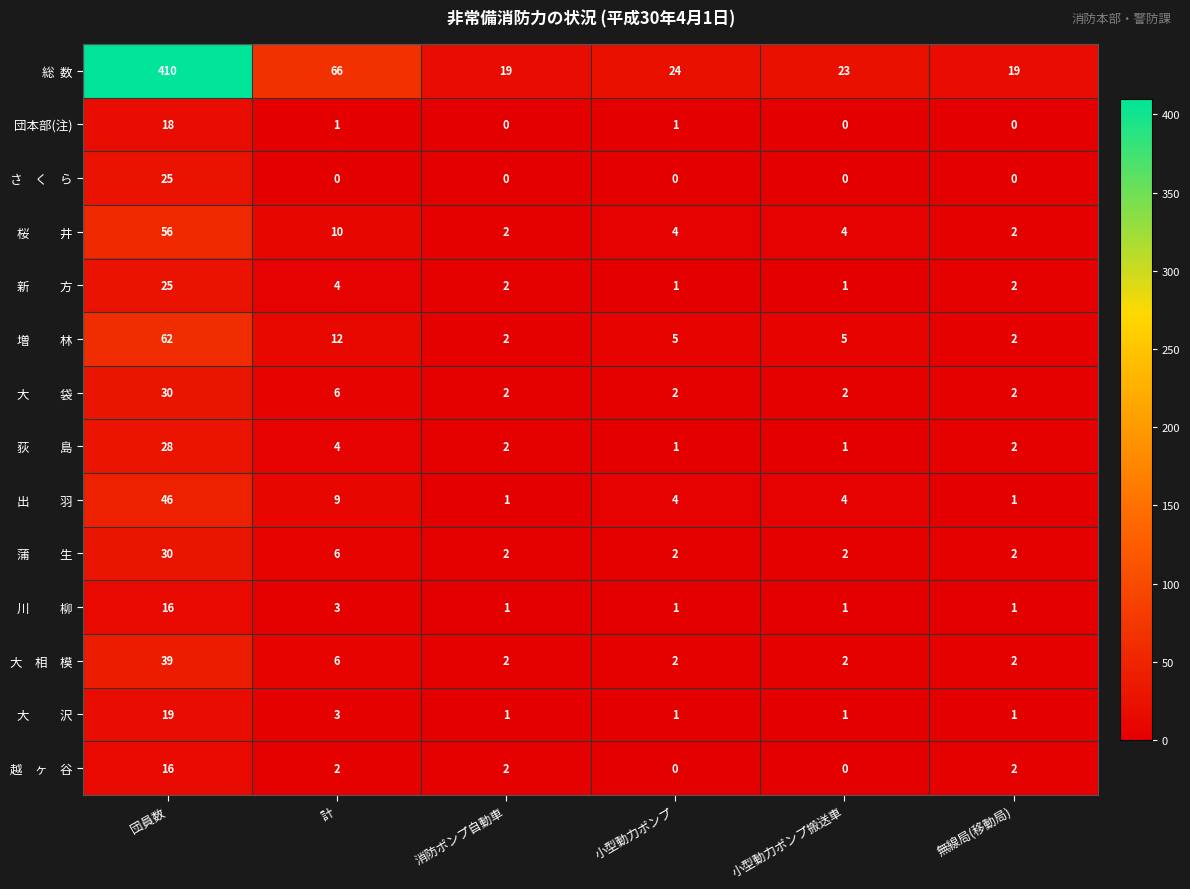

What is the highest value of the 団本部(注) series?

18